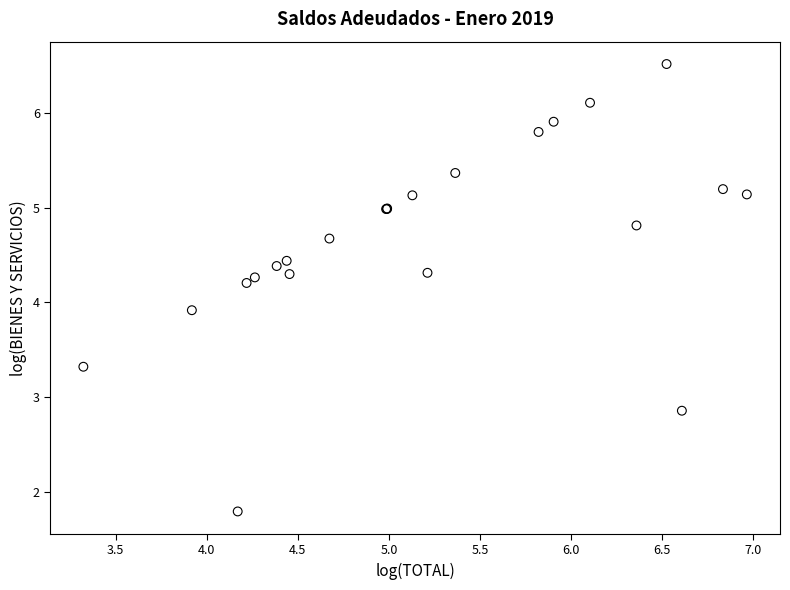

What Y value in the scatter plot is closest to 4?

3.9